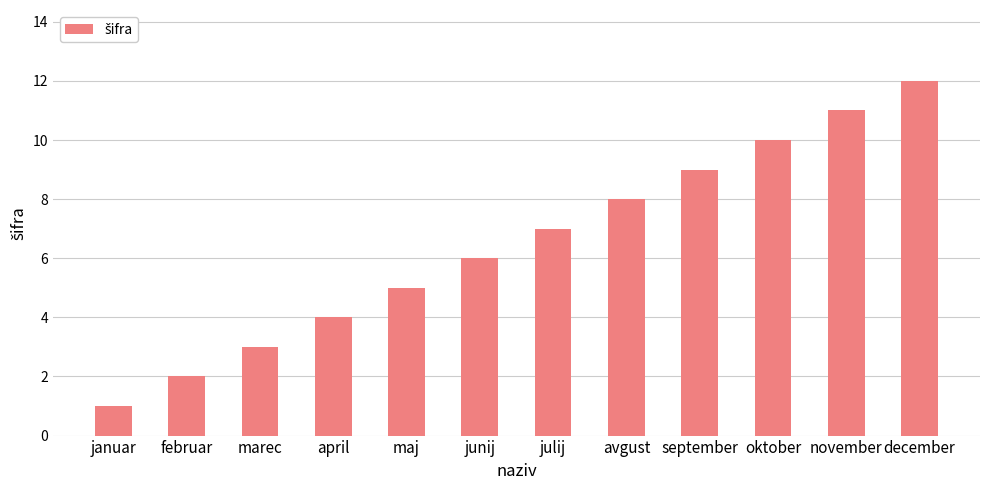

At which label is the value closest to 6?

junij